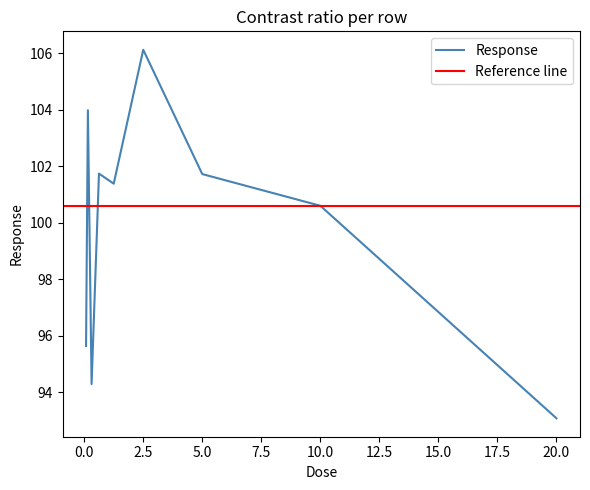

The Response series shows 101.7 at 5.0. True or false?

True